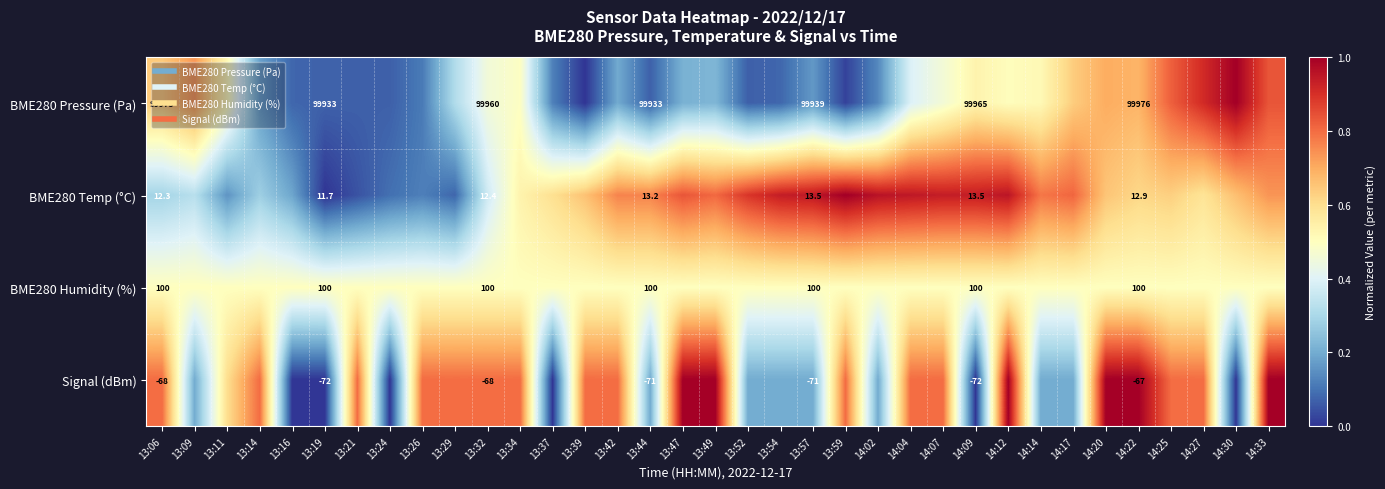

What is the difference between the maximum and minimum values in the BME280 Temp (°C) series?

1.0